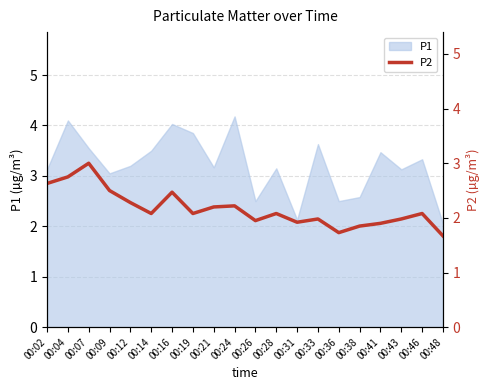

True or false: P1 has a value of 2.0 at 00:33.

False